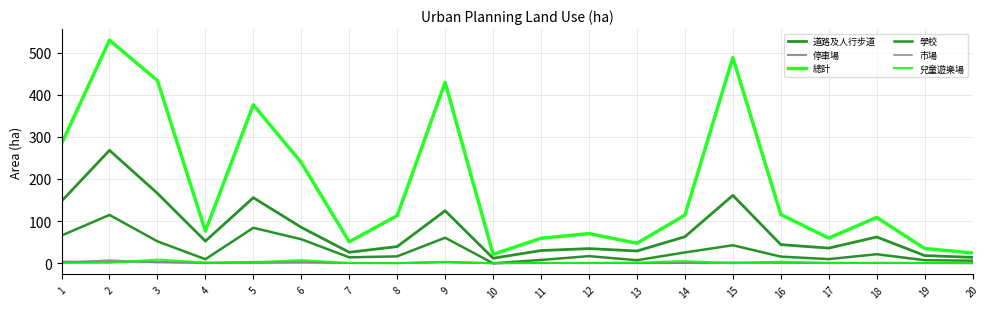

Reading left to right, extract all data points from this chart.

道路及人行步道: 147.3	268.0	166.0	52.6	155.6	85.3	26.1	39.6	124.6	11.9	30.2	34.8	29.1	63.0	161.1	44.3	36.0	62.4	18.3	14.0
停車場: 4.0	3.1	3.4	0.9	0.8	1.5	0.9	0.6	2.6	0.0	0.5	0.7	1.0	1.0	1.4	1.4	1.3	0.7	0.6	0.2
總計: 283.6	529.3	433.7	76.3	376.1	238.9	51.0	112.9	429.1	21.3	59.2	70.4	47.5	114.2	488.2	115.8	59.8	108.9	35.0	24.4
學校: 65.8	114.8	52.0	9.6	84.2	57.1	14.1	16.4	60.6	0.0	7.9	16.9	7.3	25.7	42.8	15.8	9.9	21.5	7.4	6.1
市場: 1.1	7.6	1.9	0.9	3.9	3.1	0.6	0.1	2.6	0.0	0.4	1.4	0.6	0.1	2.0	1.4	0.1	0.9	0.3	0.3
兒童遊樂場: 0.6	1.3	8.8	1.9	2.1	7.6	0.6	0.0	3.5	0.3	1.2	0.5	1.4	5.3	0.0	3.8	0.4	1.1	0.8	0.4